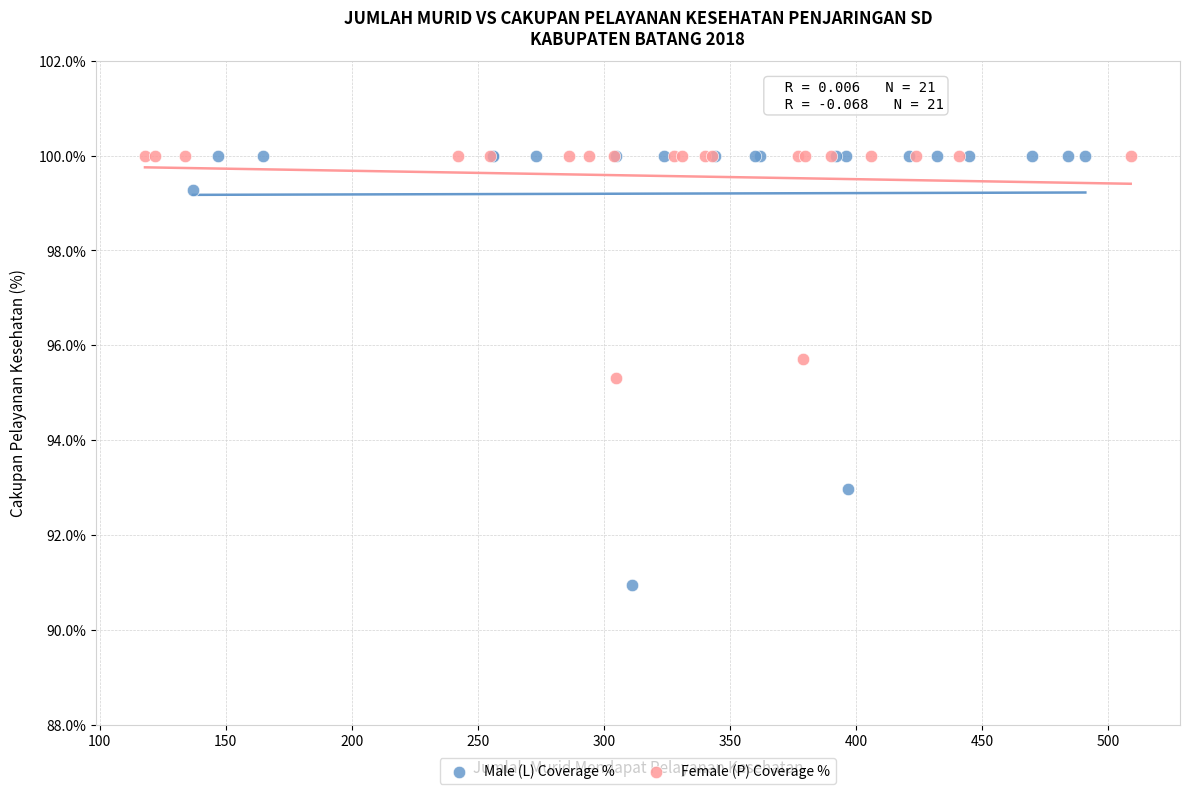

Which series has the widest spread of Y values?

Male (L) Coverage %